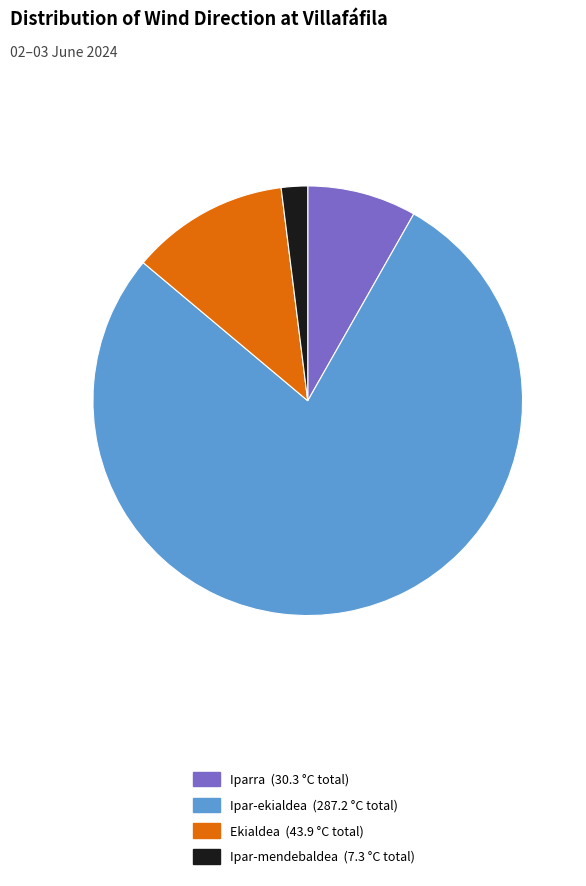

The Ipar-mendebaldea (7.3 °C total) slice represents 2% of the pie. True or false?

True